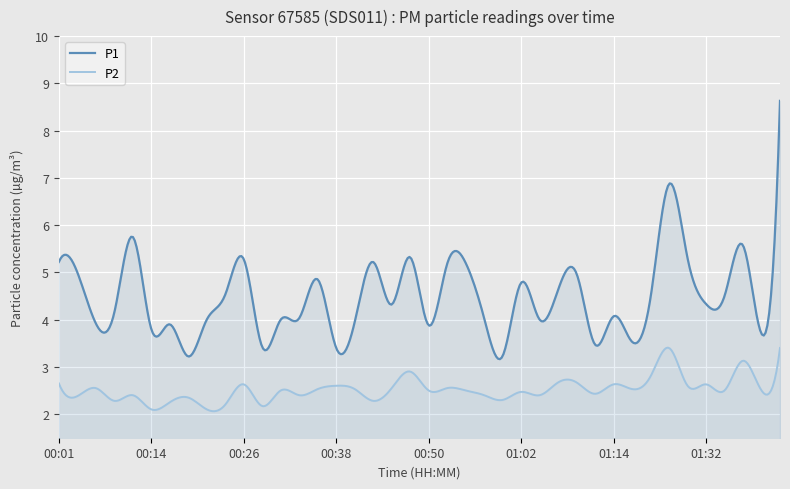

What is the difference between the second highest and minimum values in the P1 series?

4.3